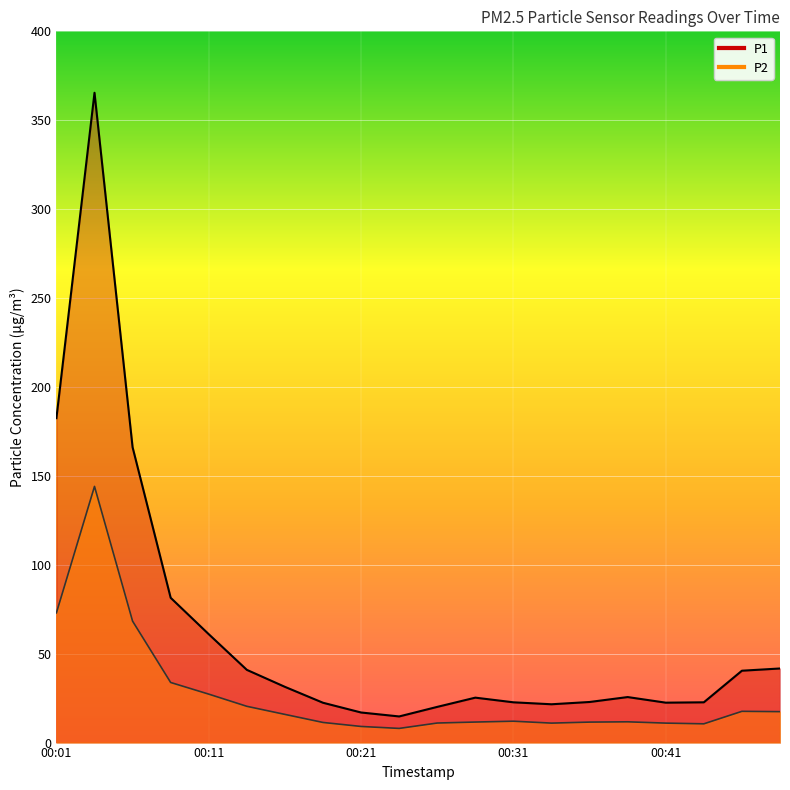

Does the chart display data point markers on the line(s)?

No